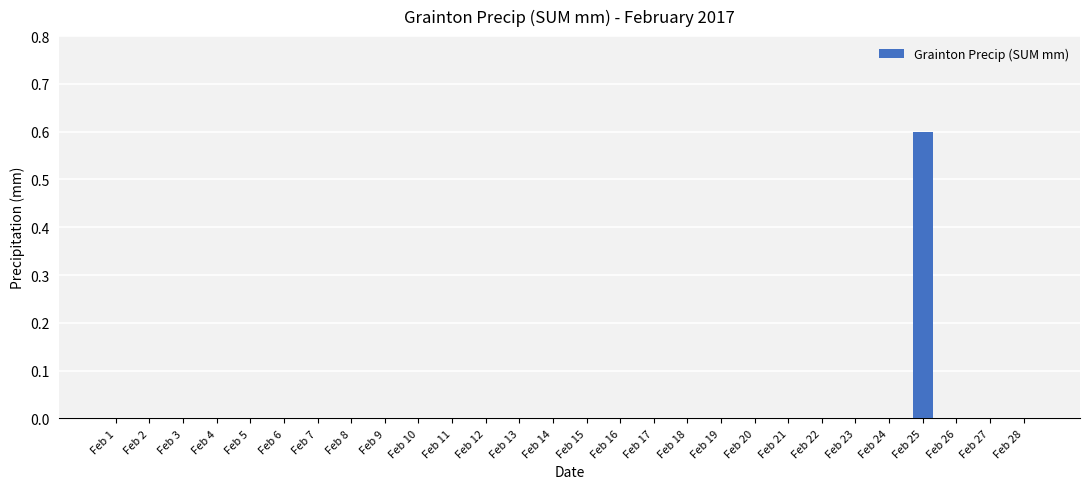

What is the sum of all values?

0.6